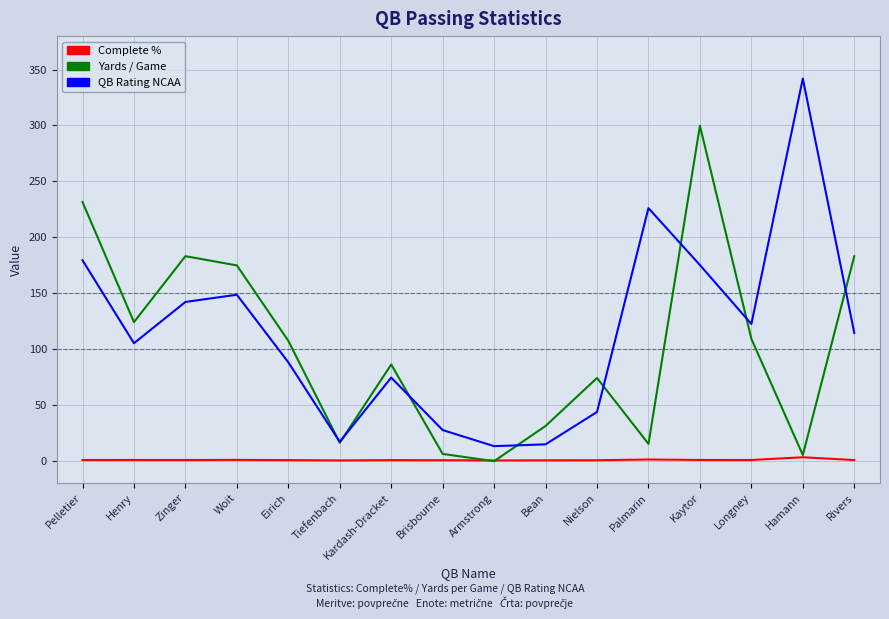

What is the maximum value shown in the chart?

342.0